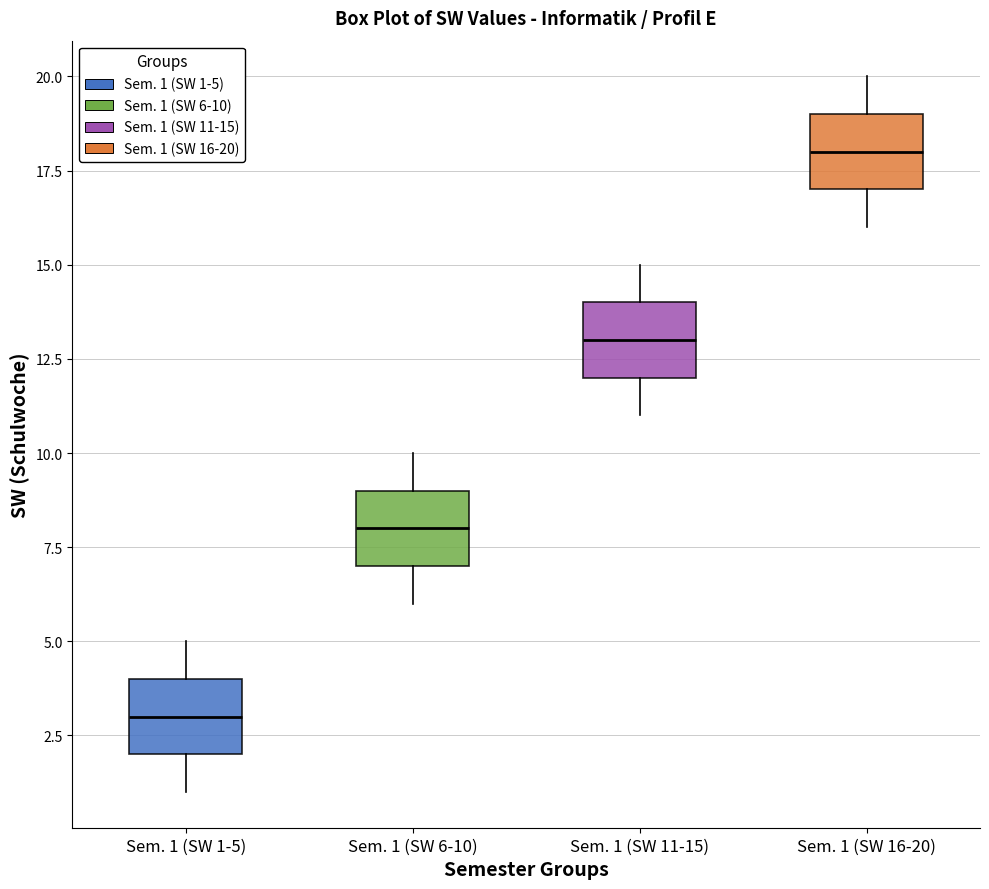

Reading left to right, transcribe this box plot: for each box, give where its median line is, the range the box spans, and where its two whiskers end, as read against the y-axis. The values are not printed on the chart, so give them approximately, as read against the axis.

Sem. 1 (SW 1-5): median 3, box 2 to 4, whiskers 1 to 5
Sem. 1 (SW 6-10): median 8, box 7 to 9, whiskers 6 to 10
Sem. 1 (SW 11-15): median 13, box 12 to 14, whiskers 11 to 15
Sem. 1 (SW 16-20): median 18, box 17 to 19, whiskers 16 to 20